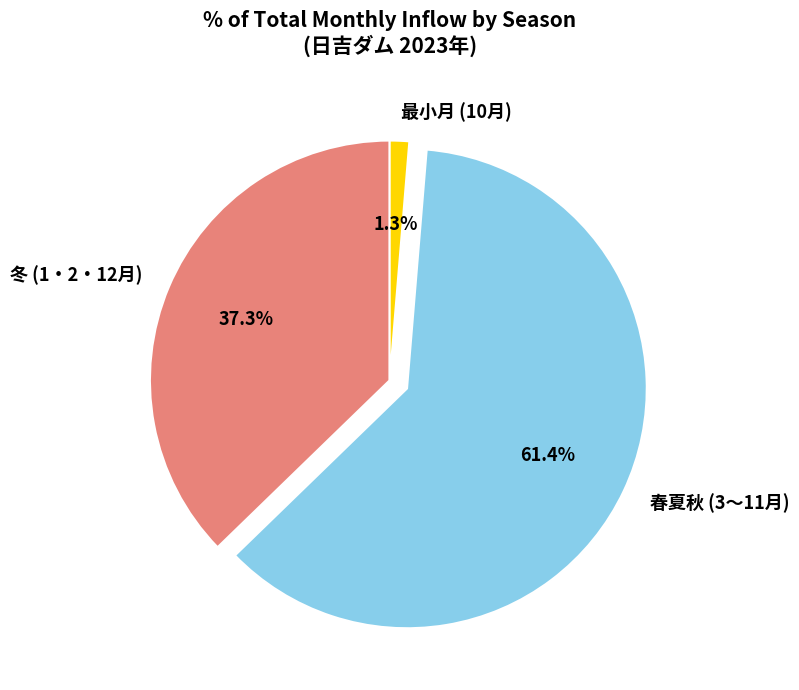

Which slice is the largest?

春夏秋 (3〜11月)